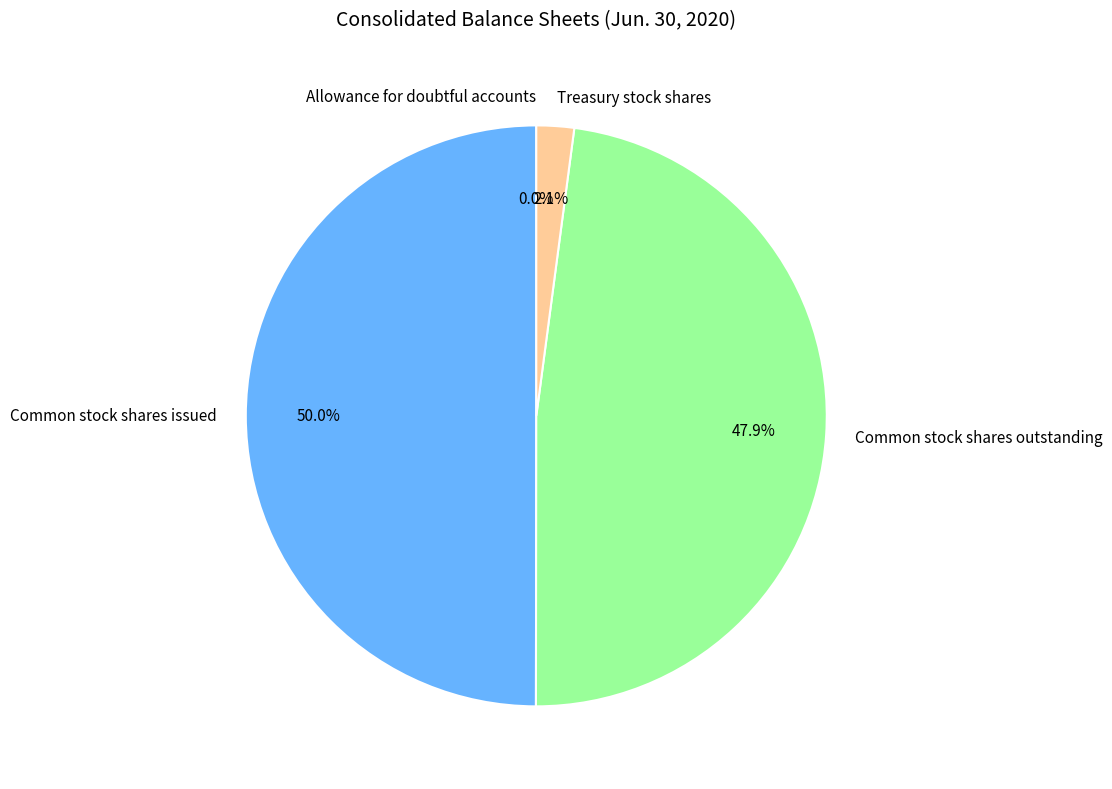

What is the ratio of the value at Common stock shares outstanding to the value at Common stock shares issued?

1.0